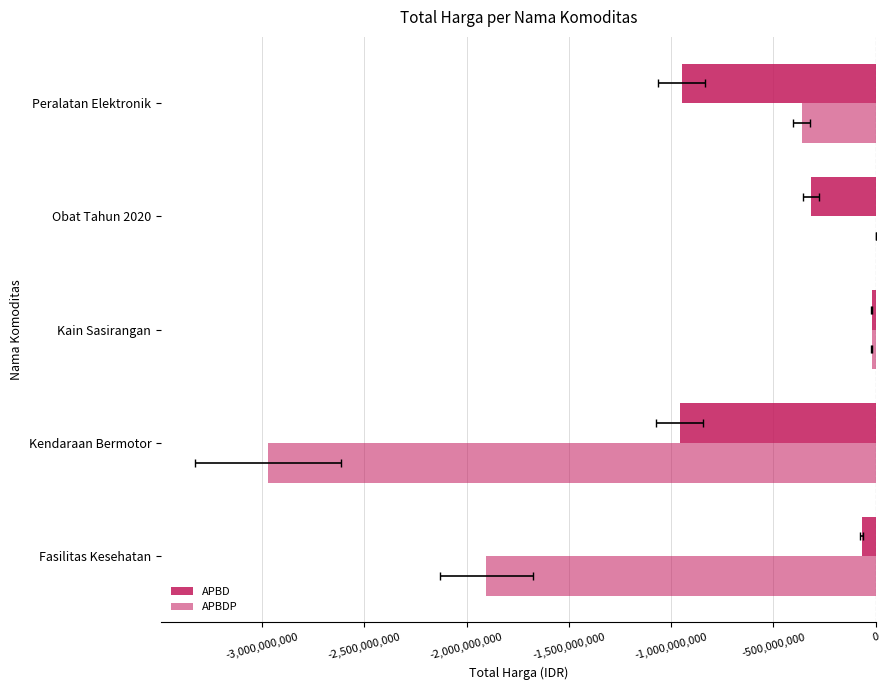

Which series changed the most between Kendaraan Bermotor and Obat Tahun 2020?

APBDP